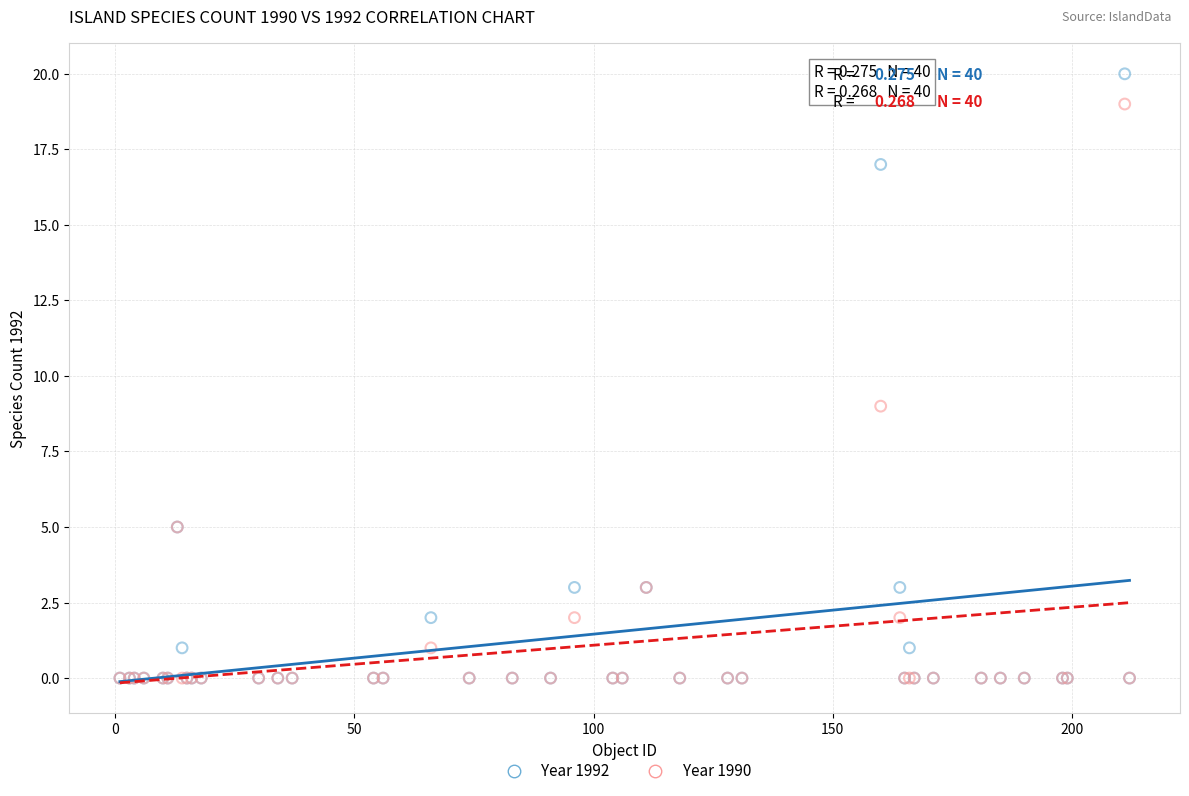

In the Year 1992 series, what Y value is closest to 10?

5